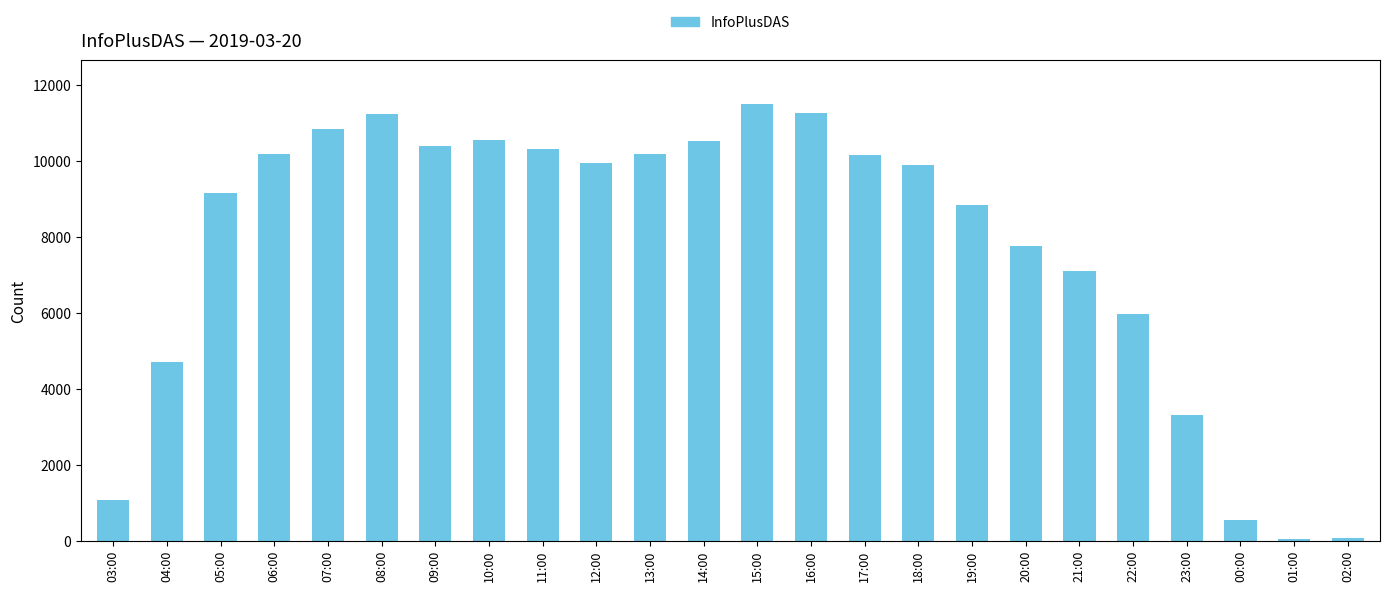

The chart shows a value of 3324 at 23:00. True or false?

True